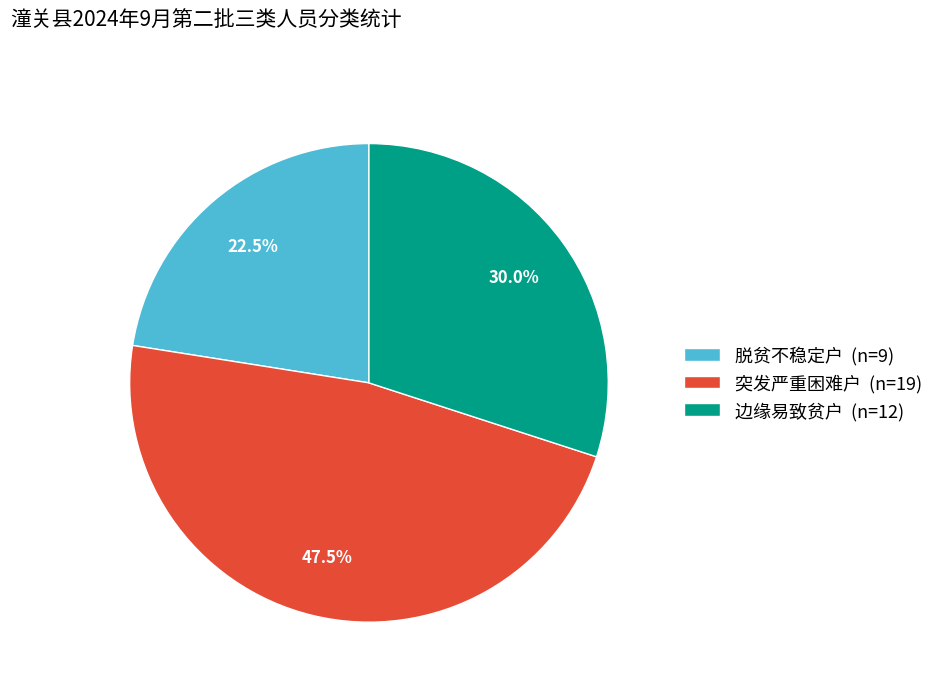

What percentage is the 边缘易致贫户 slice, to the nearest percent?

30%